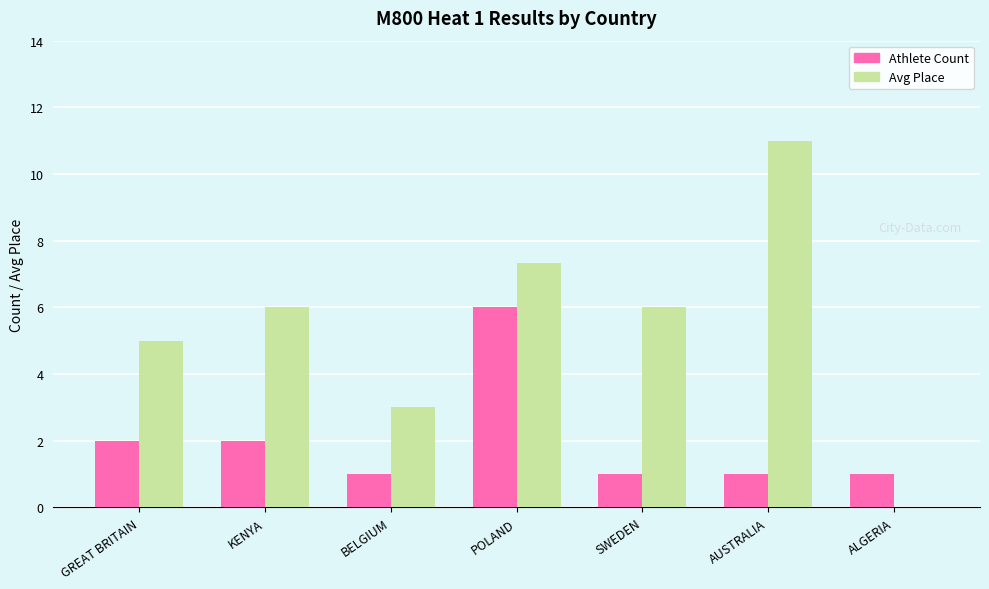

How many series are shown in this chart?

2